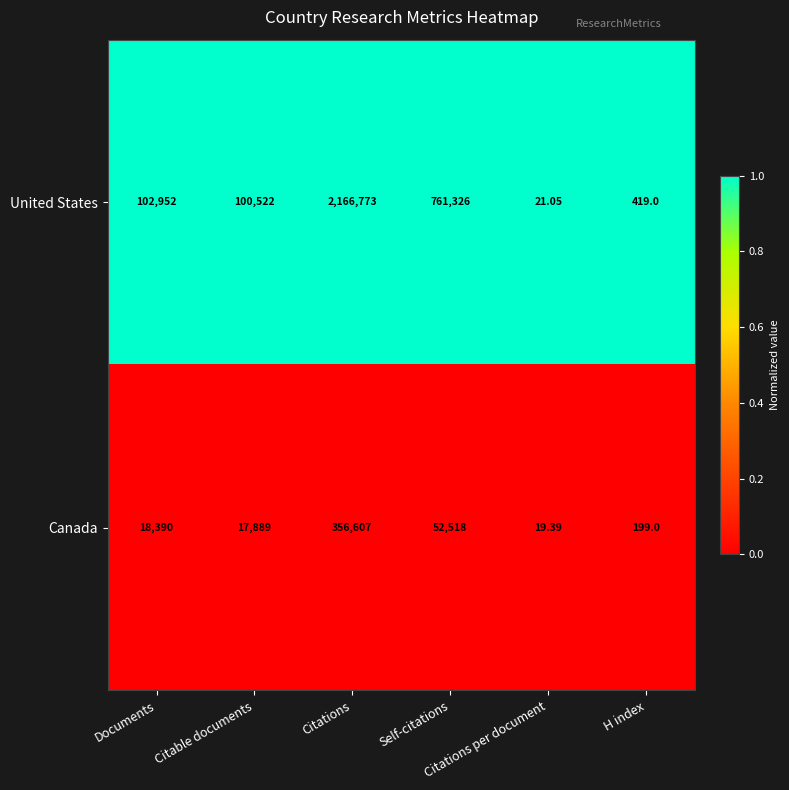

Which series has the largest range (max minus min)?

United States